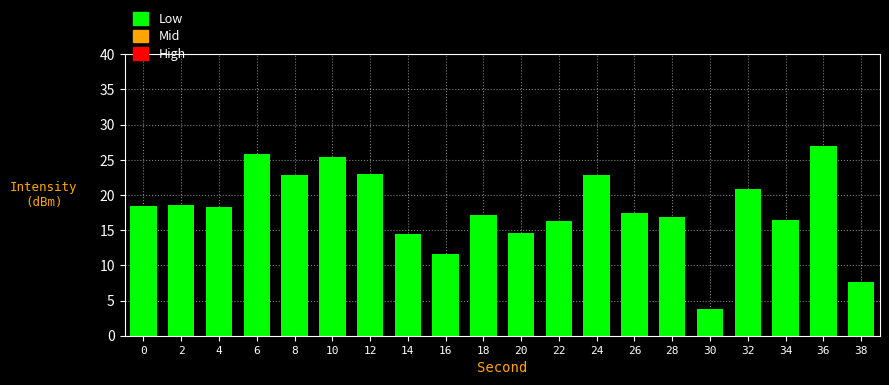

What is the difference between the maximum and minimum values?

23.2